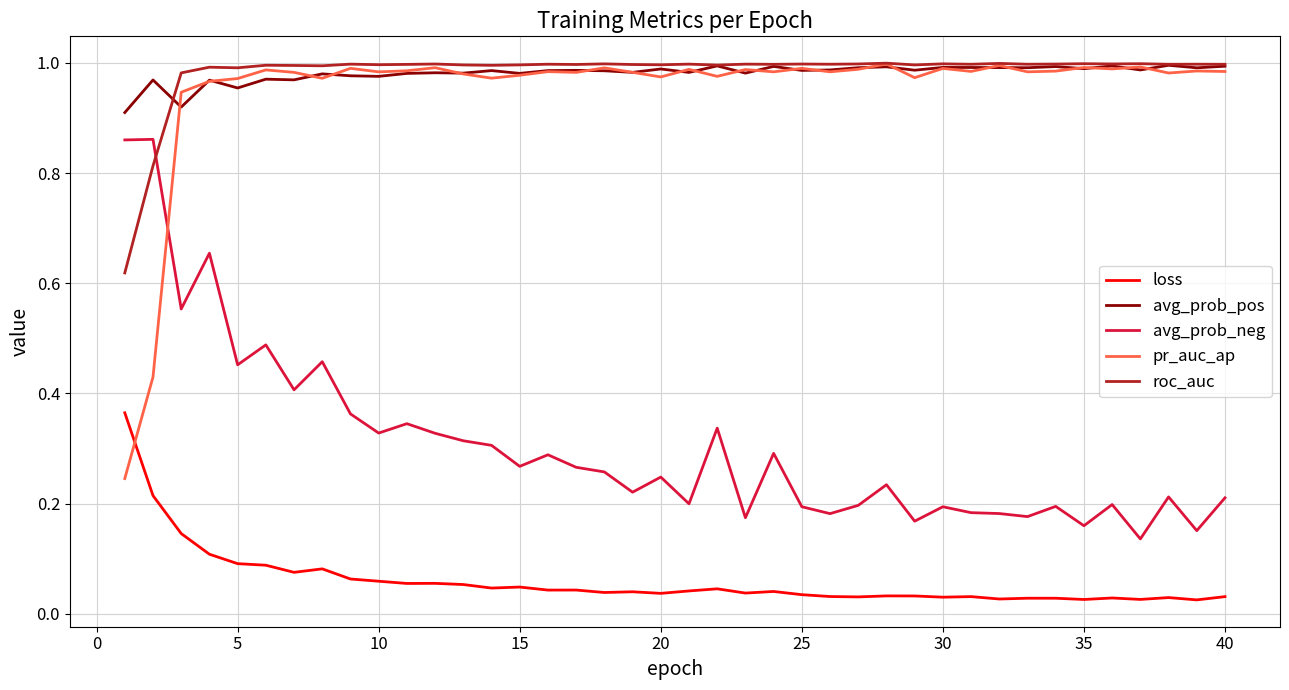

True or false: roc_auc and loss intersect in this chart.

False